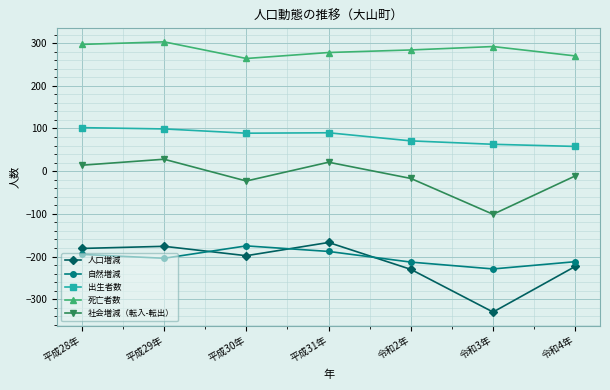

True or false: 社会増減（転入-転出） and 出生者数 cross at least once.

False